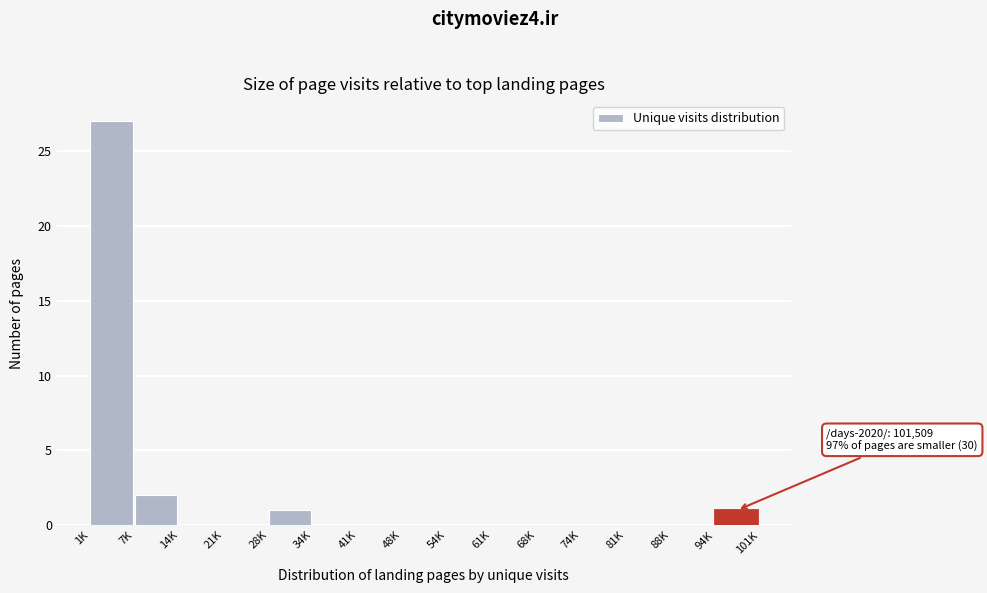

Reading left to right, what are all the values shown in this chart?

1K=27	7K=2	14K=0	21K=0	28K=1	34K=0	41K=0	48K=0	54K=0	61K=0	68K=0	74K=0	81K=0	88K=0	94K=1